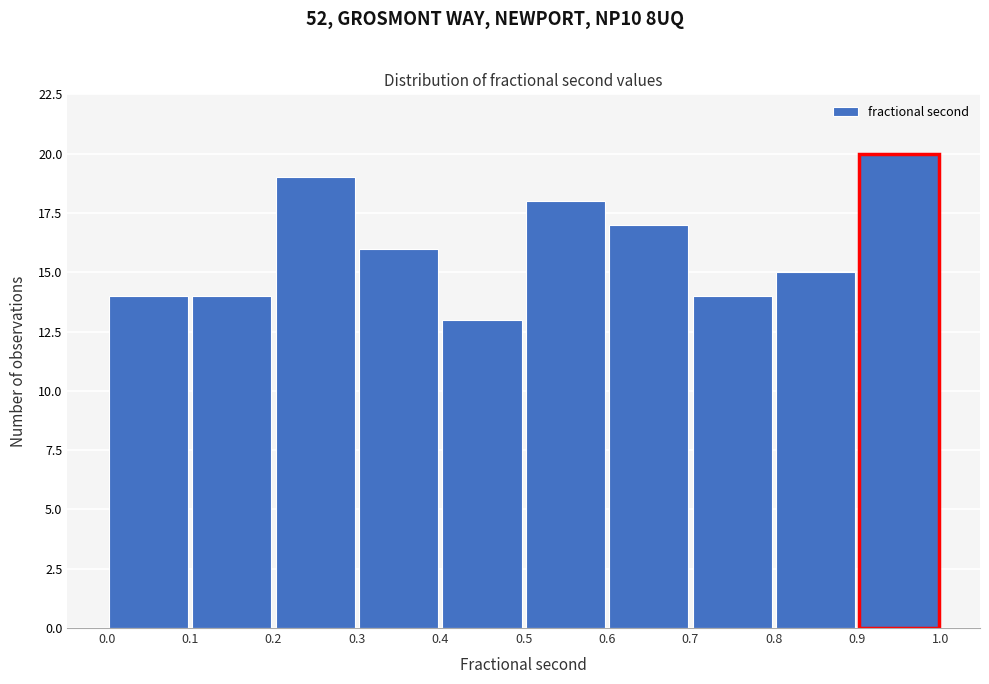

Over which range of the x-axis is the bar tallest?

0.9 to 1.0